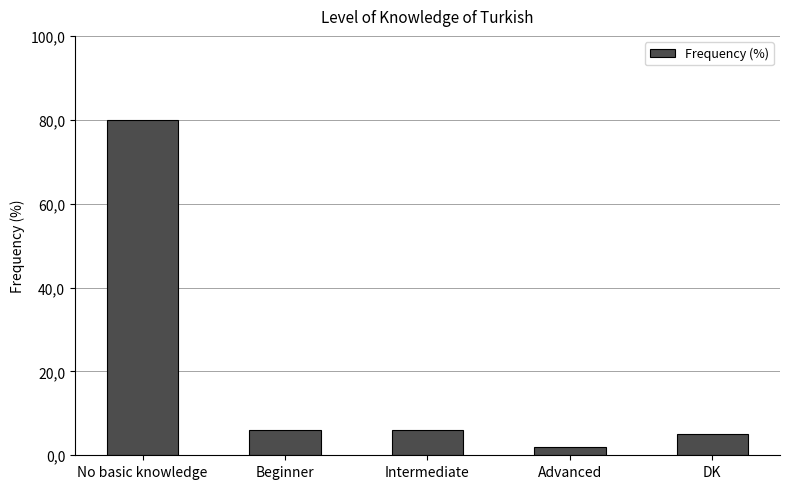

Between Intermediate and Advanced, which is larger?

Intermediate